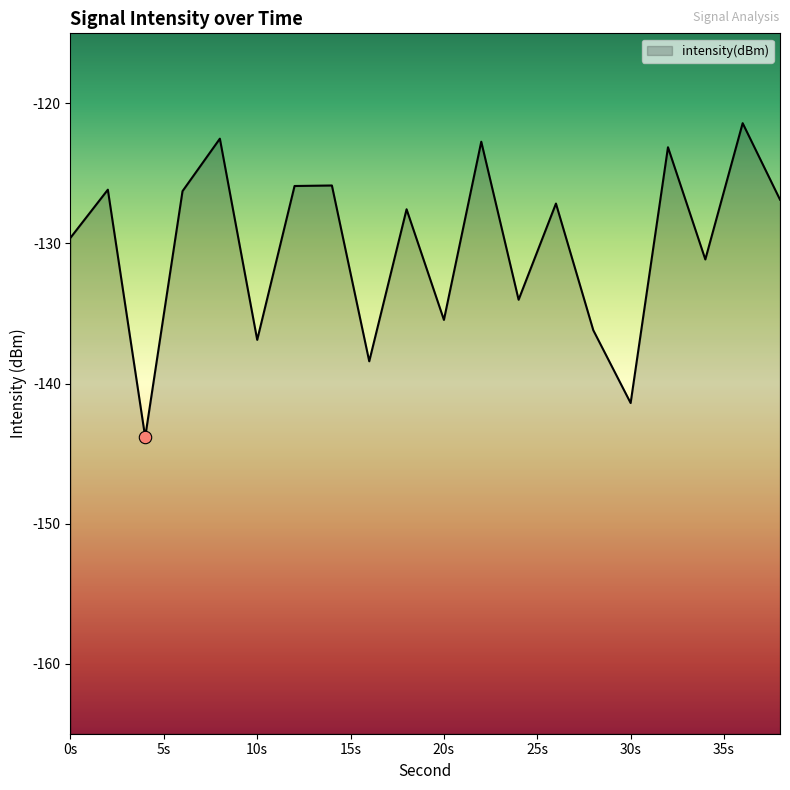

What is the change in value from 0 to 36?

+8.2